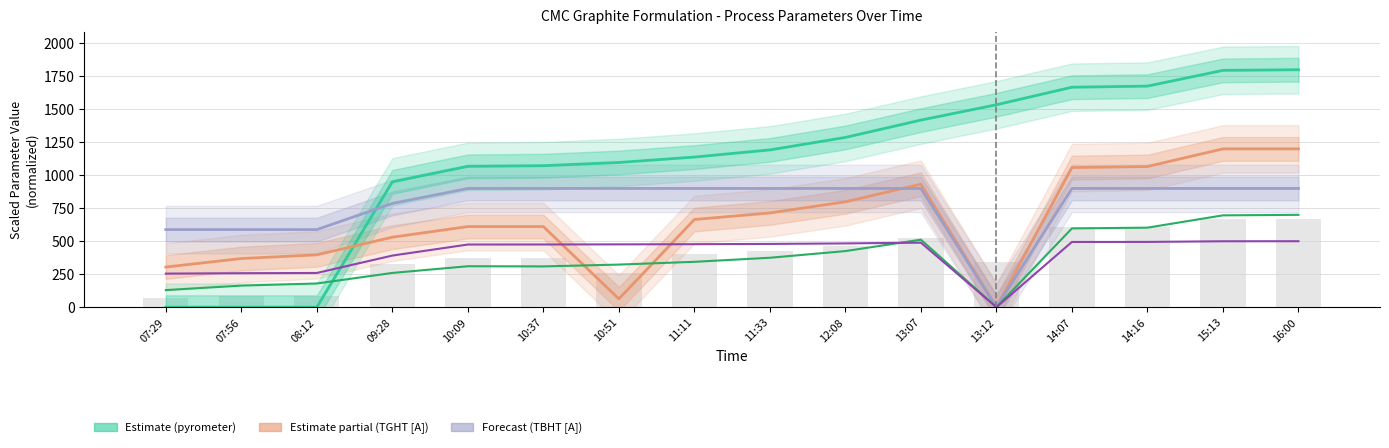

What is the highest value of the TGHT [A] series?

1200.0